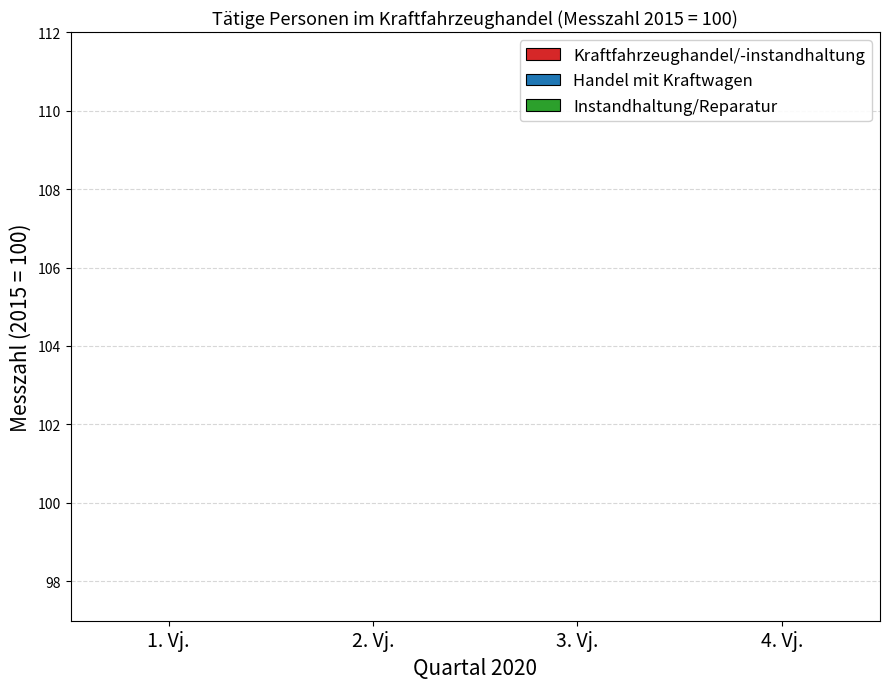

Between 1. Vj. and 4. Vj., which series saw the biggest shift?

Instandhaltung/Reparatur